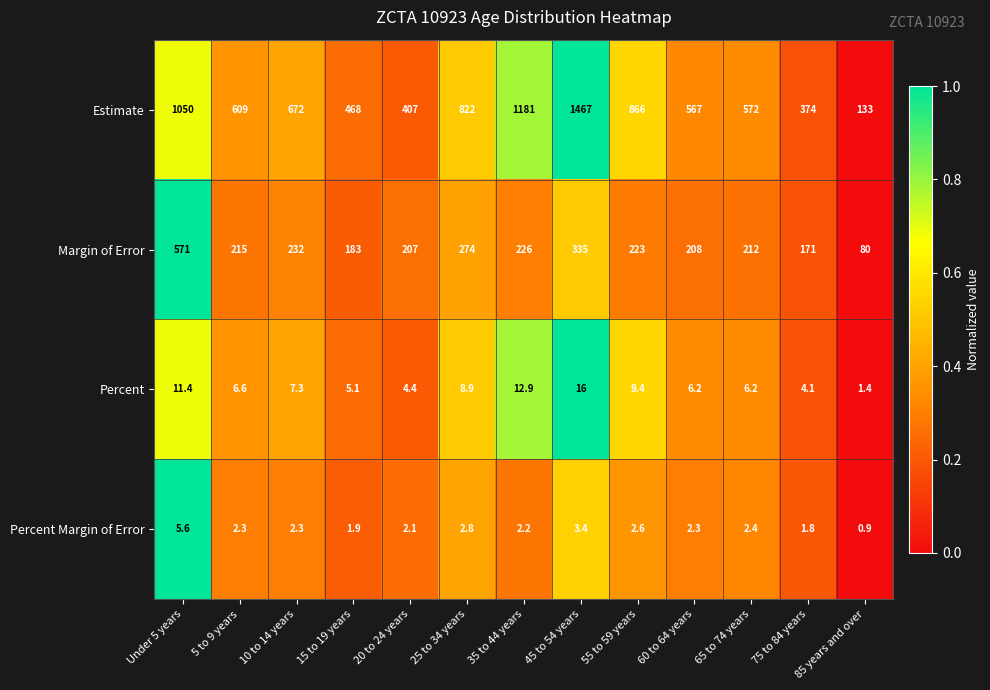

What is the difference between the highest and lowest values at 45 to 54 years?

1463.6